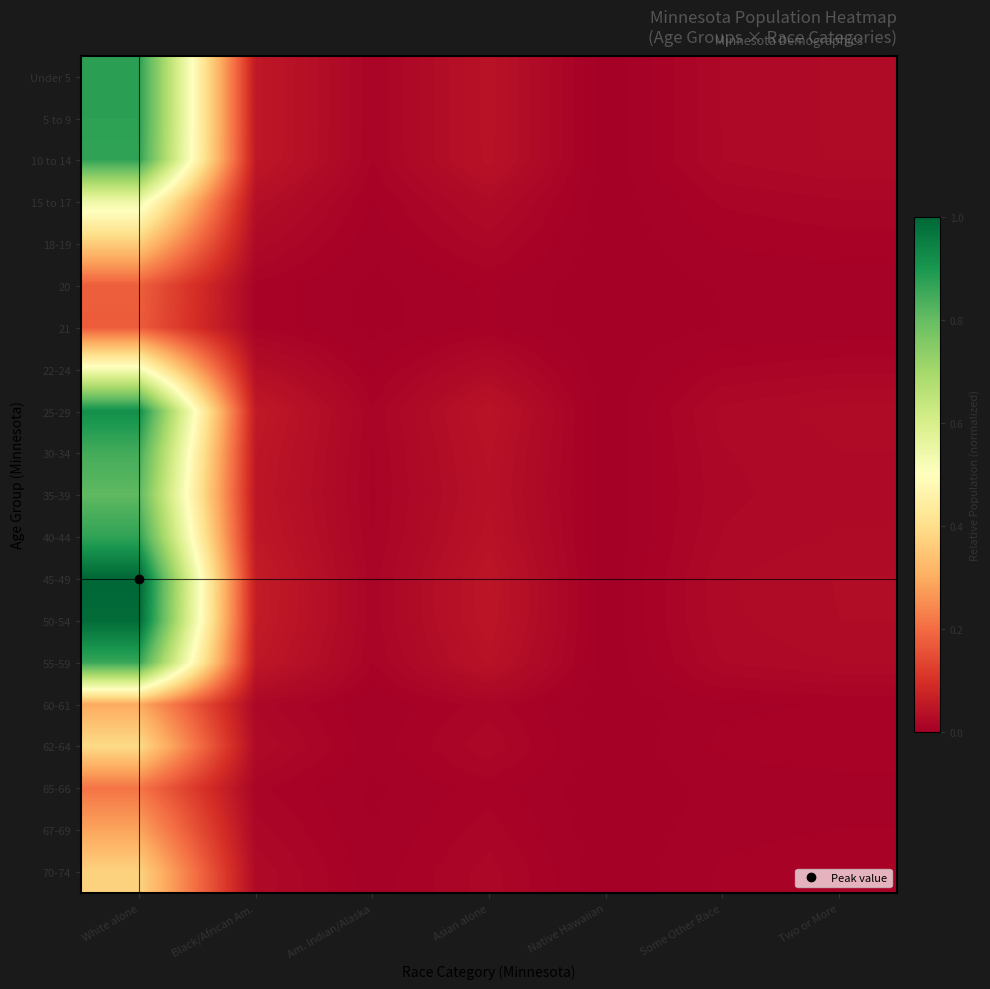

Rank the series by their maximum value, from highest to lowest.

45-49, 50-54, 25-29, 5 to 9, Under 5, 40-44, 10 to 14, 55-59, 30-34, 35-39, 15 to 17, 22-24, 62-64, 70-74, 18-19, 60-61, 67-69, 65-66, 20, 21